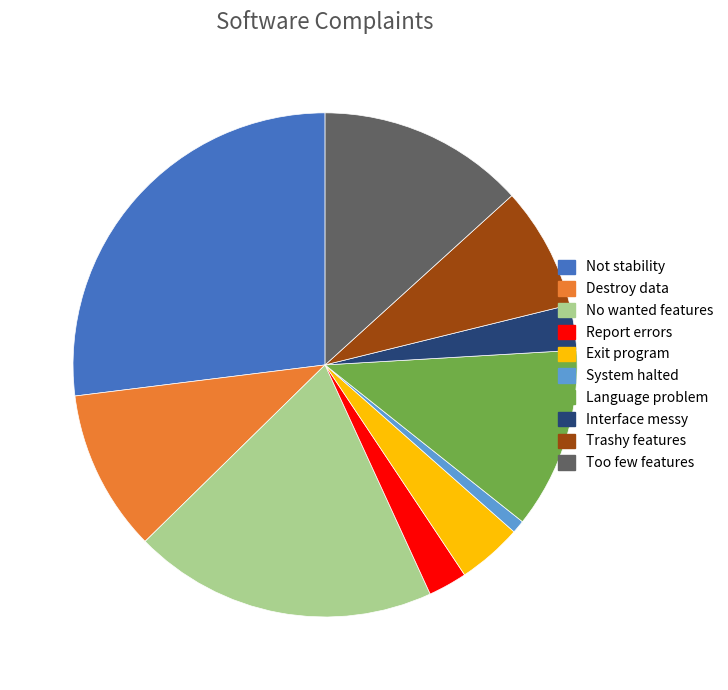

What is the smallest slice in the pie chart?

System halted